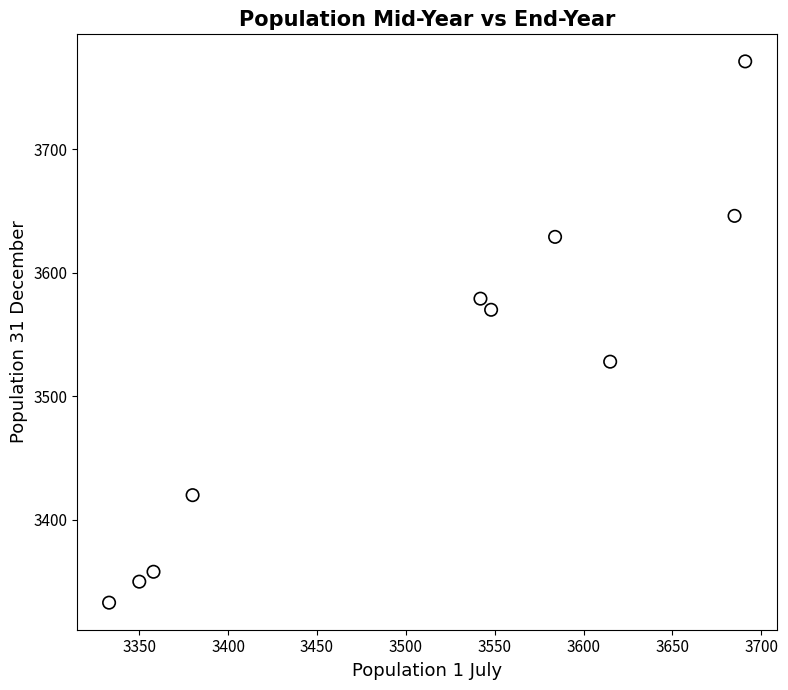

What Y value in the scatter plot is closest to 3552?

3570